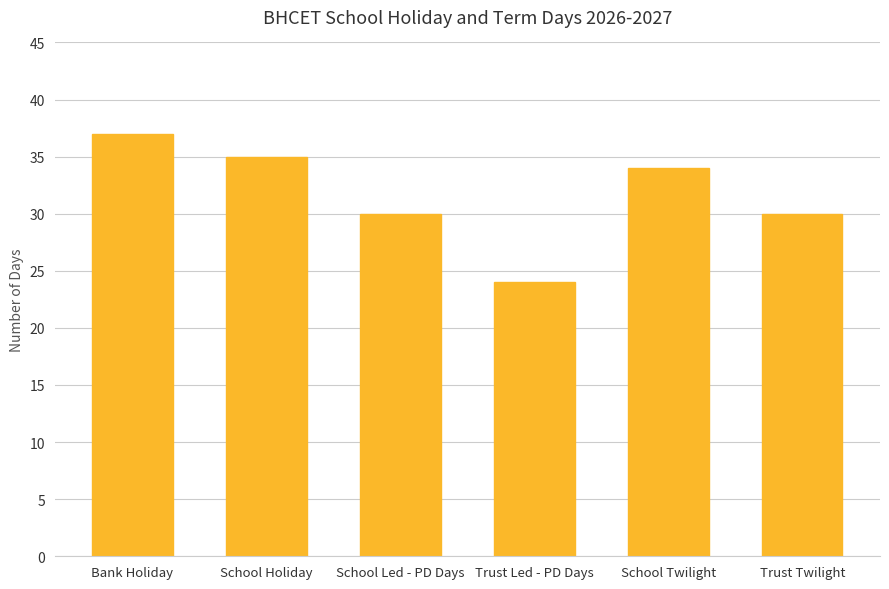

What is the maximum value shown in the chart?

37